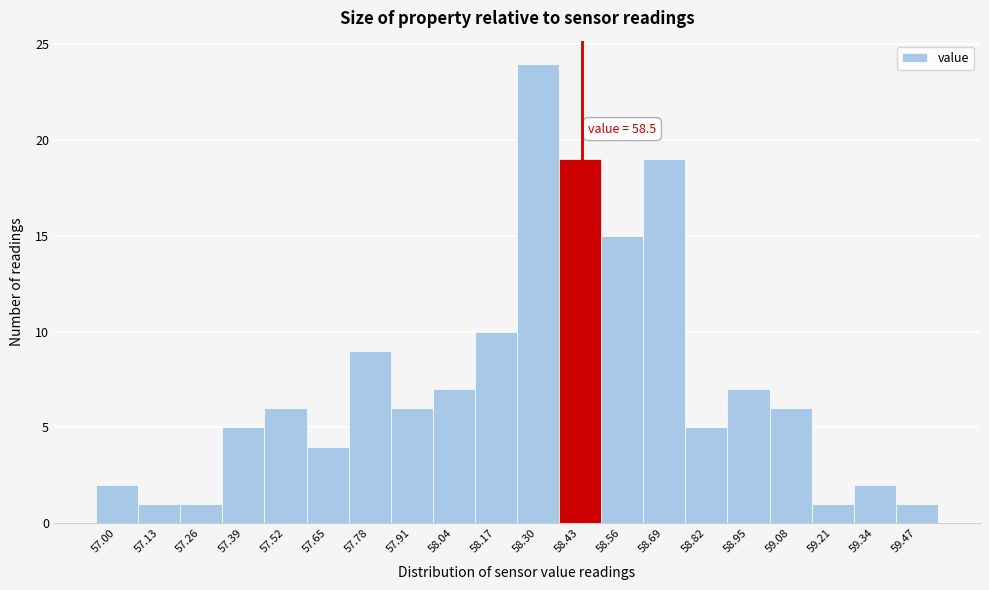

Reading left to right, transcribe all the data shown in this chart.

57.00=2	57.13=1	57.26=1	57.39=5	57.52=6	57.65=4	57.78=9	57.91=6	58.04=7	58.17=10	58.30=24	58.43=19	58.56=15	58.69=19	58.82=5	58.95=7	59.08=6	59.21=1	59.34=2	59.47=1